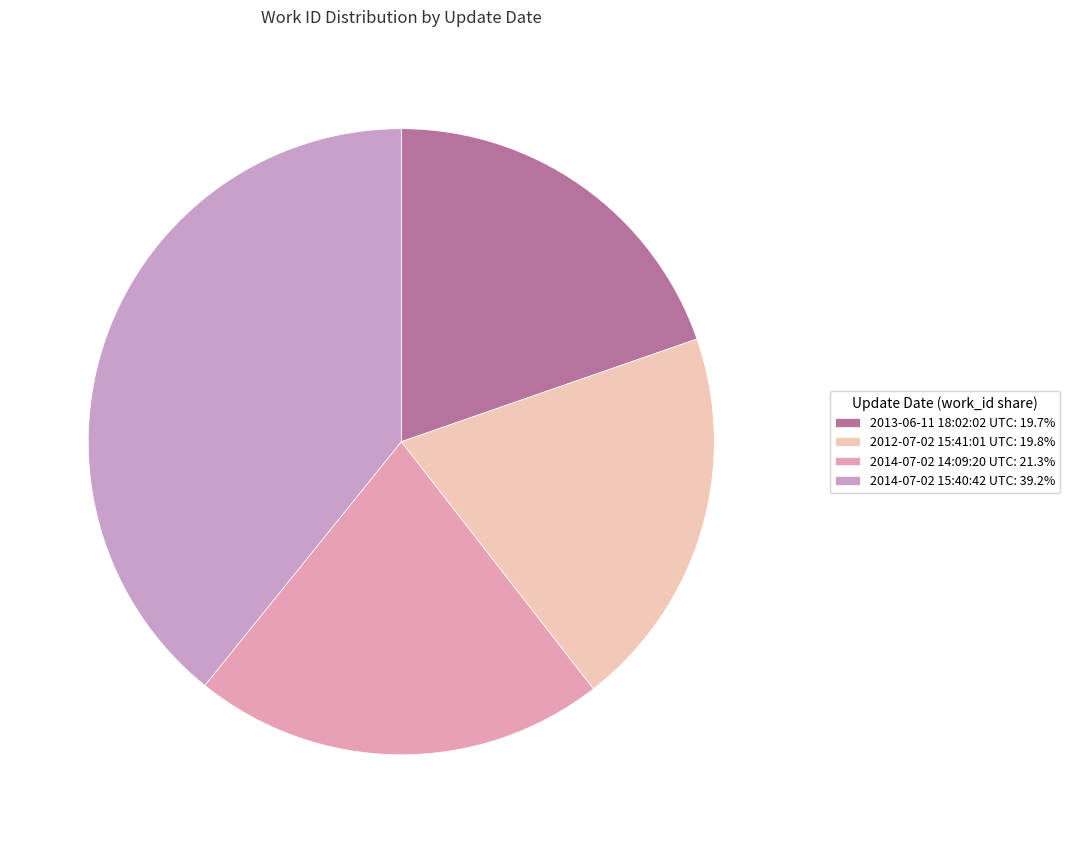

Which category has the smallest portion of the pie?

2013-06-11 18:02:02 UTC